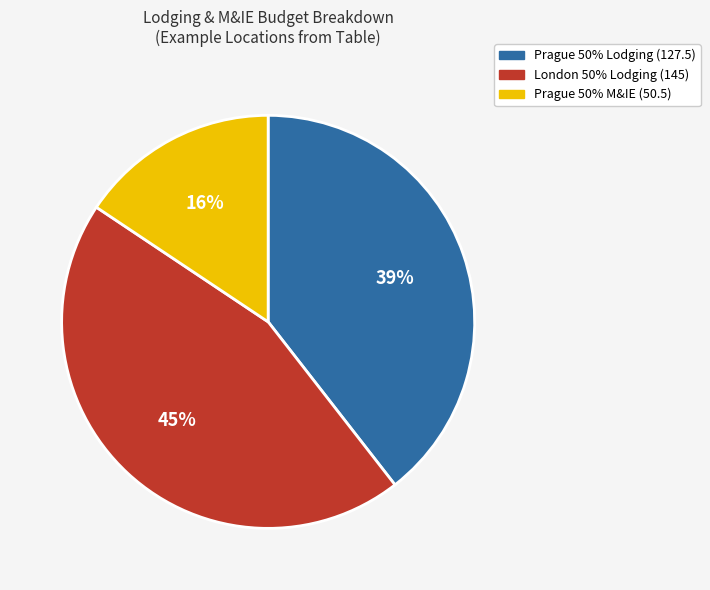

Rank the categories by value from lowest to highest.

Prague 50% M&IE (50.5), Prague 50% Lodging (127.5), London 50% Lodging (145)